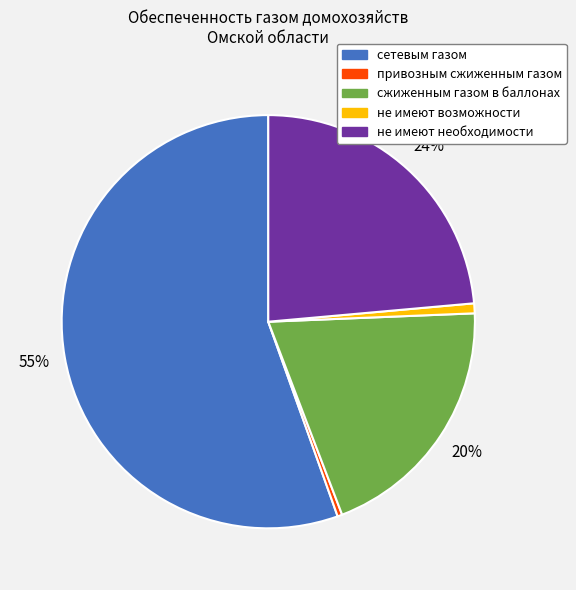

The сжиженным газом в баллонах slice represents 35% of the pie. True or false?

False